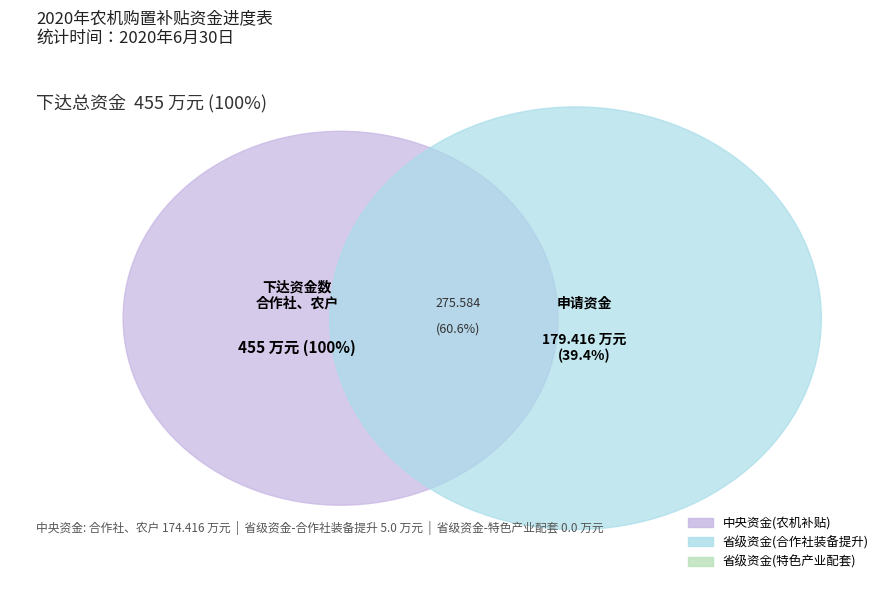

What is the largest slice in the pie chart?

中央资金(农机补贴)